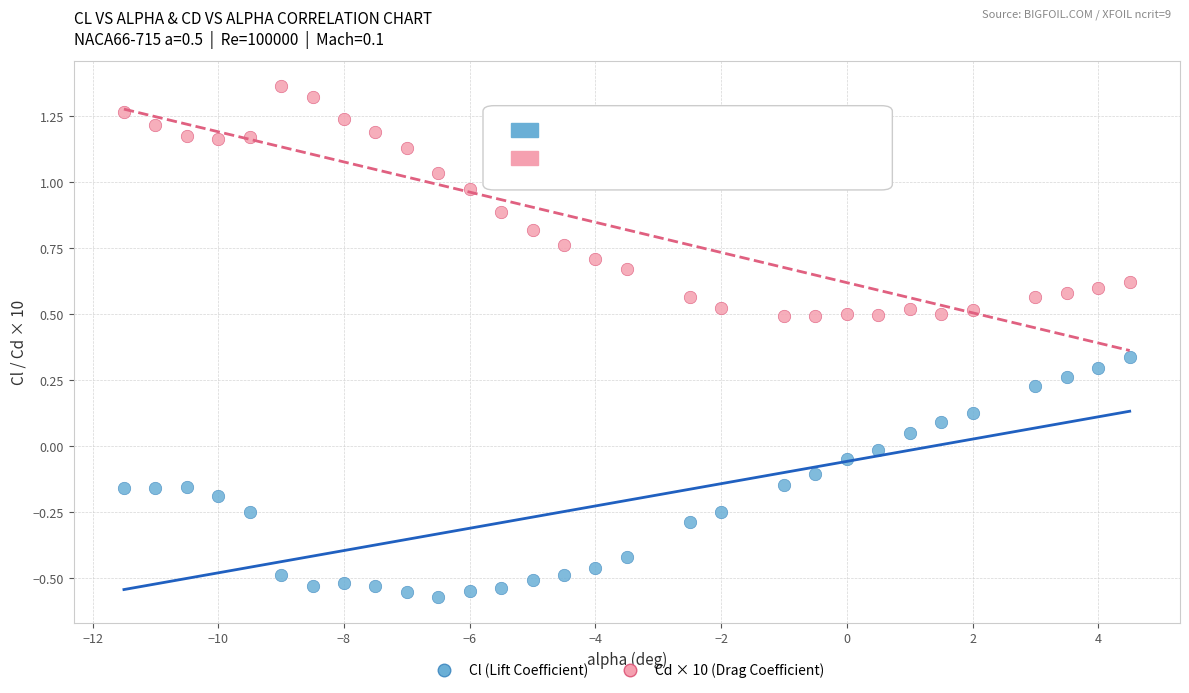

Across all data points, what is the range of Y values (max minus min)?

1.9